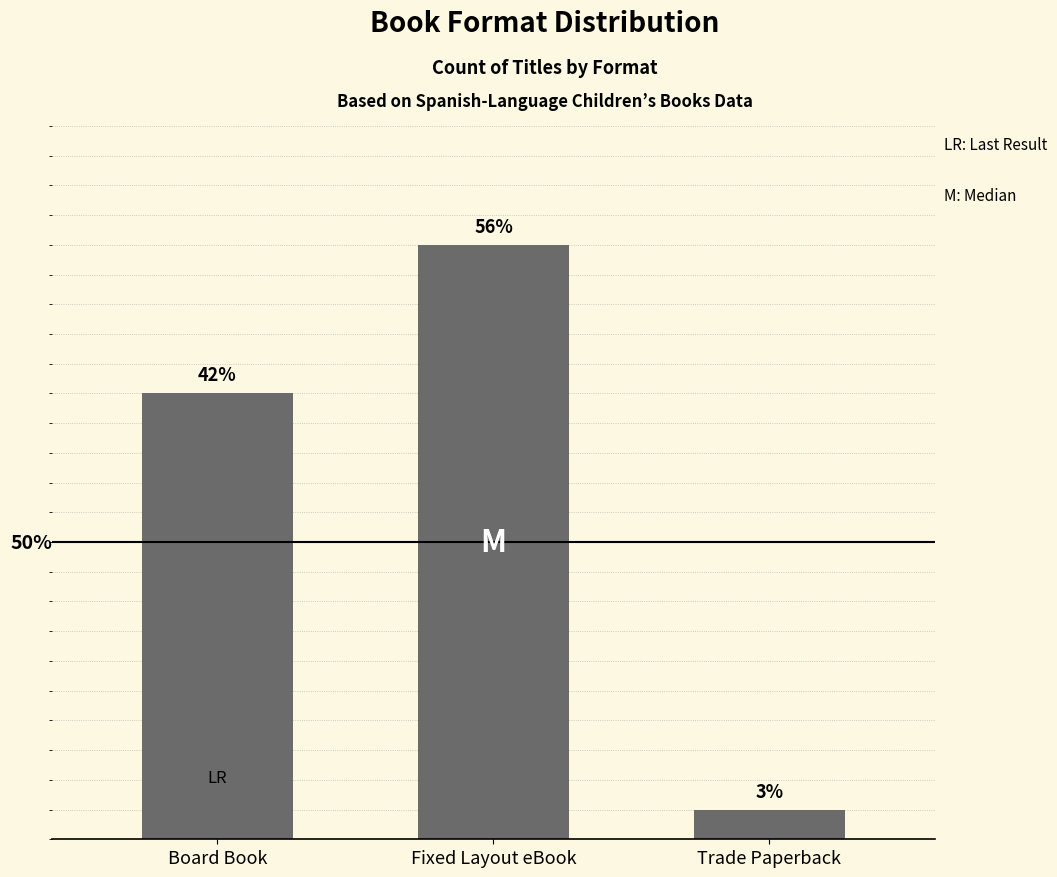

Rank the categories by value from highest to lowest.

Fixed Layout eBook, Board Book, Trade Paperback